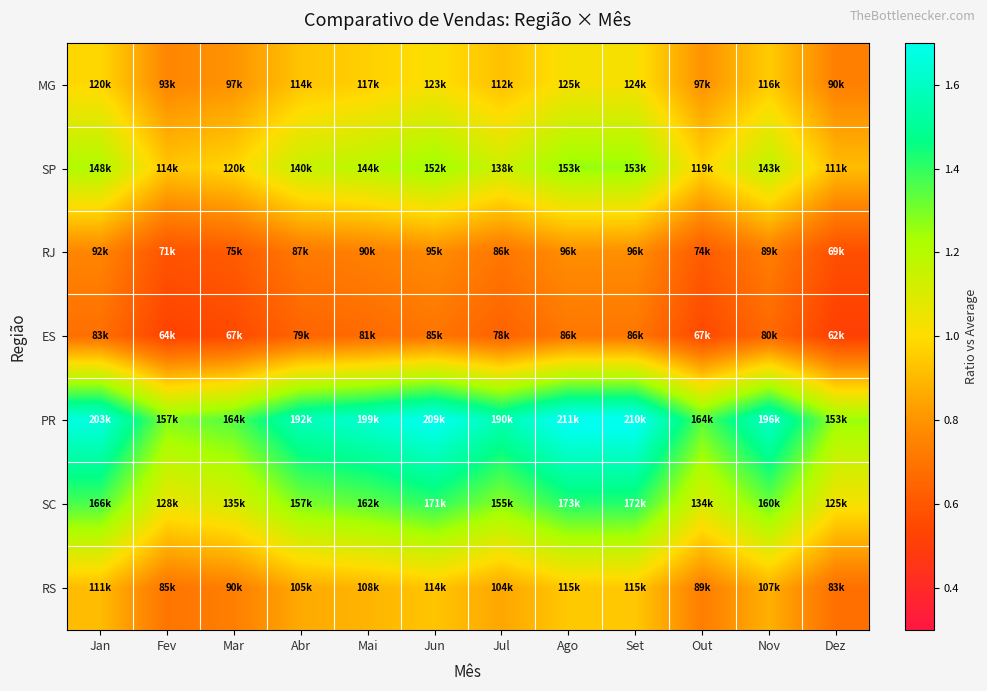

Which series changed the most between Set and Dez?

PR